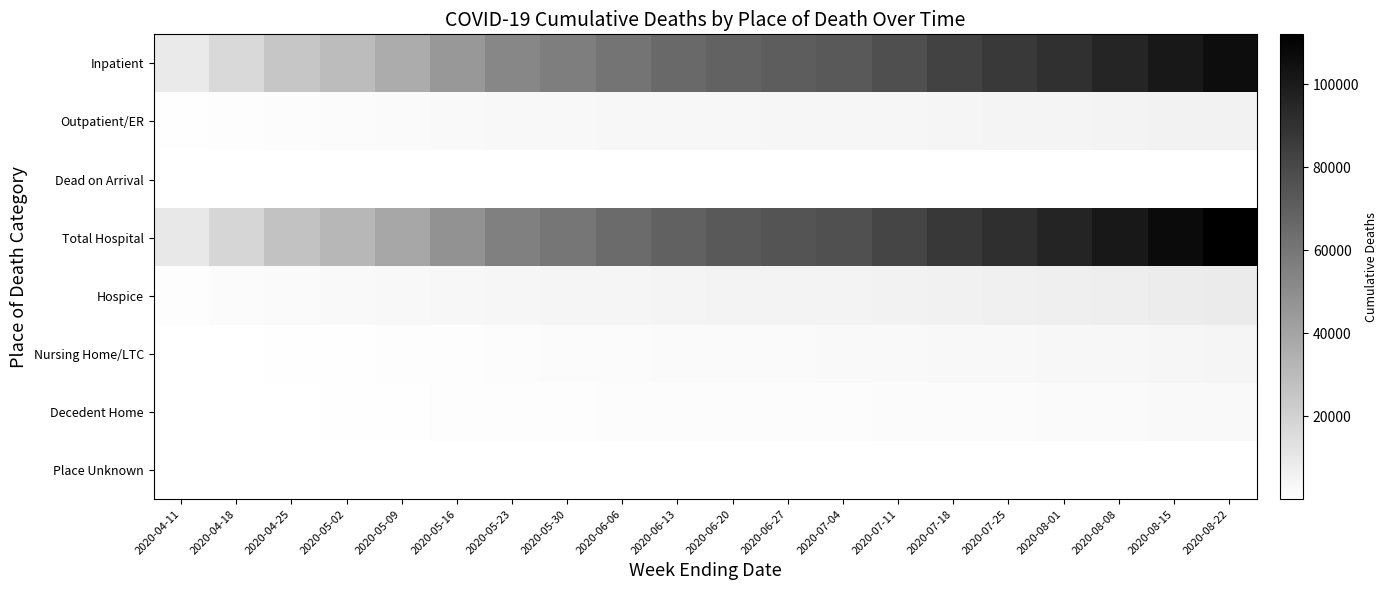

What is the spread (max minus min) of values at 2020-04-11?

10191